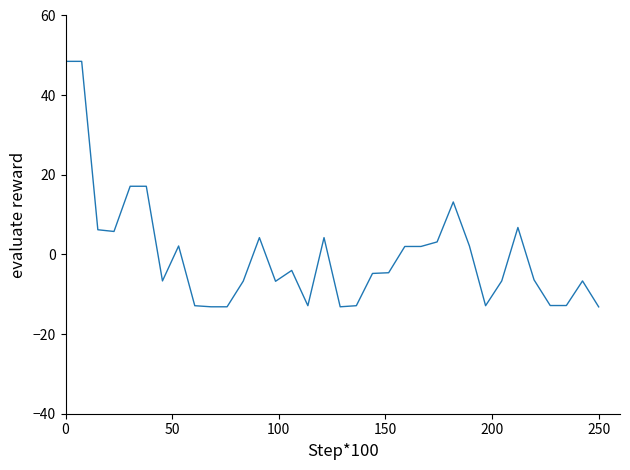

What is the difference between the maximum and minimum values?

61.7